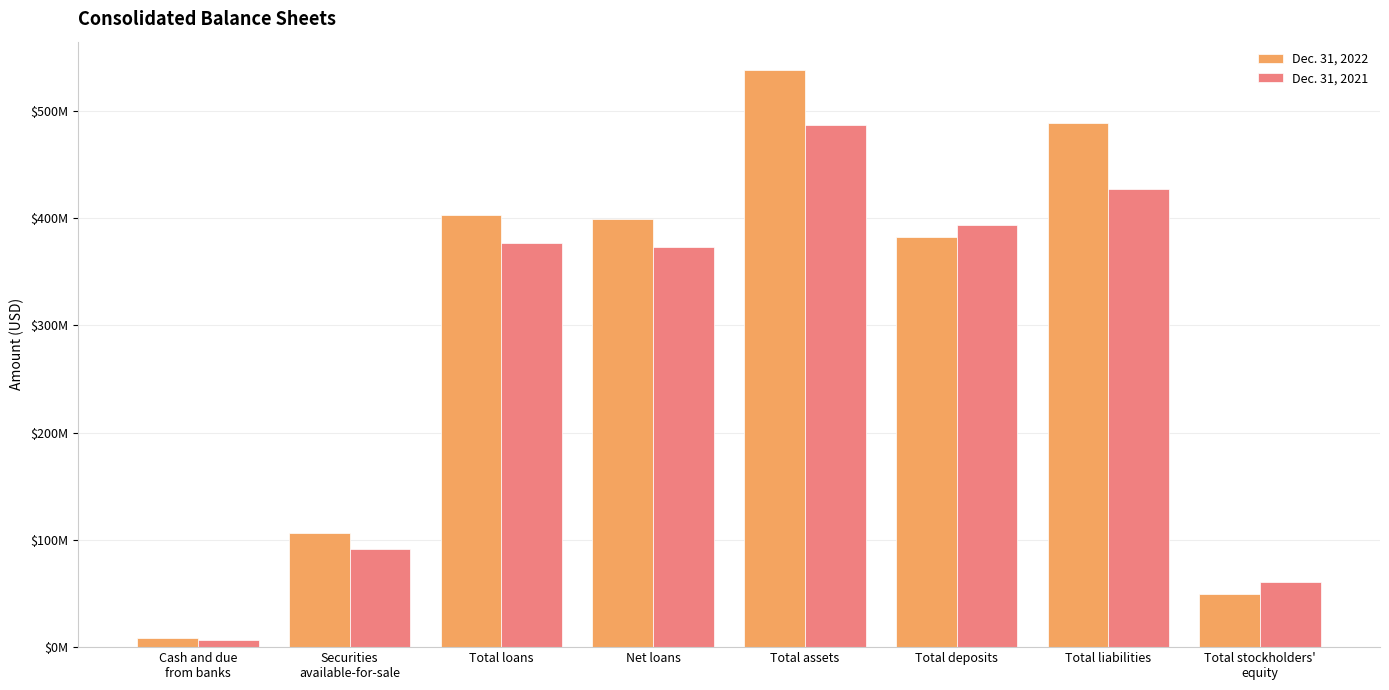

What are all the series names shown in the legend?

Dec. 31, 2022, Dec. 31, 2021